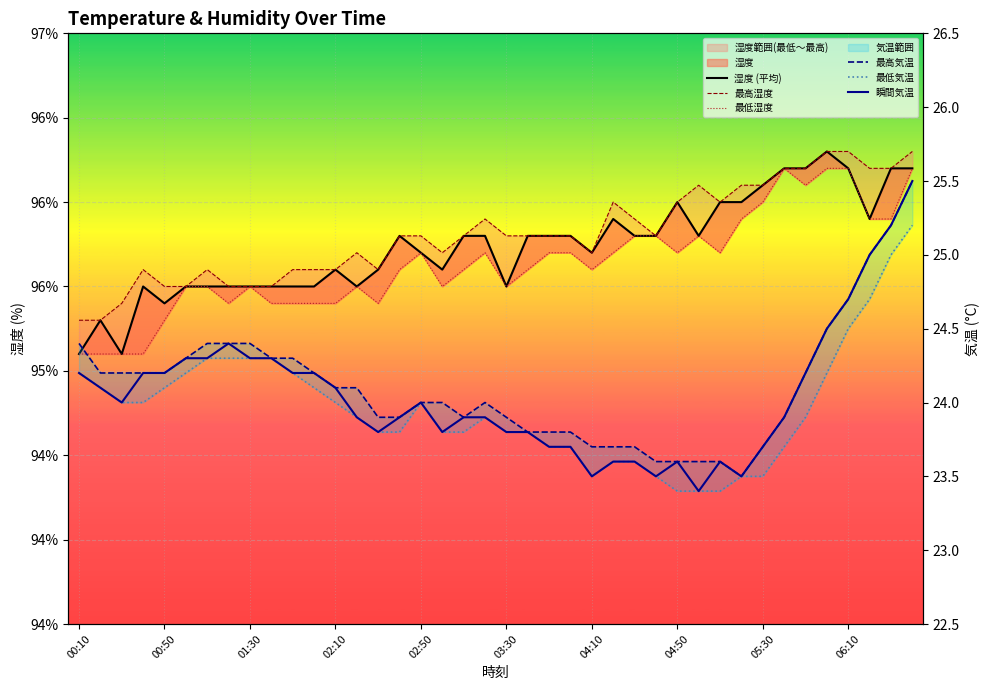

True or false: 瞬間気温 and 最高気温 cross at least once.

False